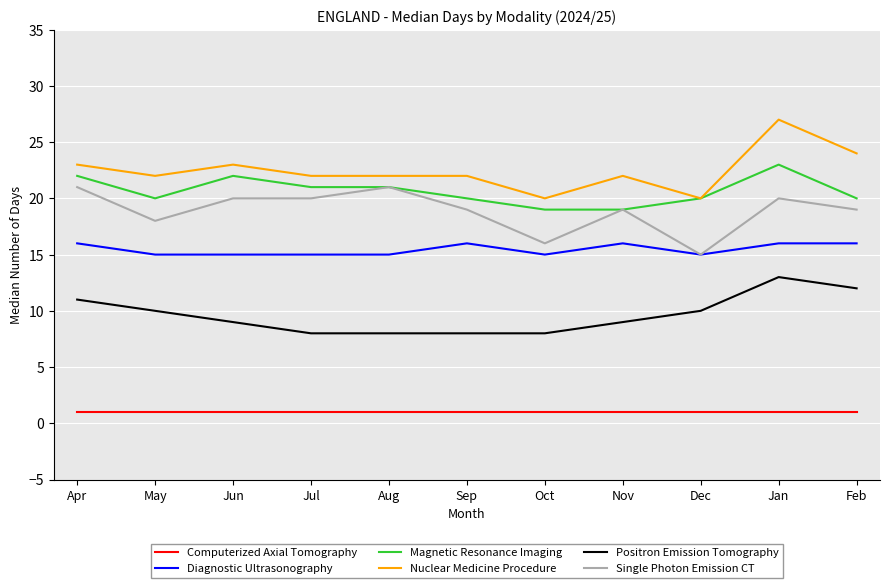

List the series in order of their peak value, lowest first.

Computerized Axial Tomography, Positron Emission Tomography, Diagnostic Ultrasonography, Single Photon Emission CT, Magnetic Resonance Imaging, Nuclear Medicine Procedure